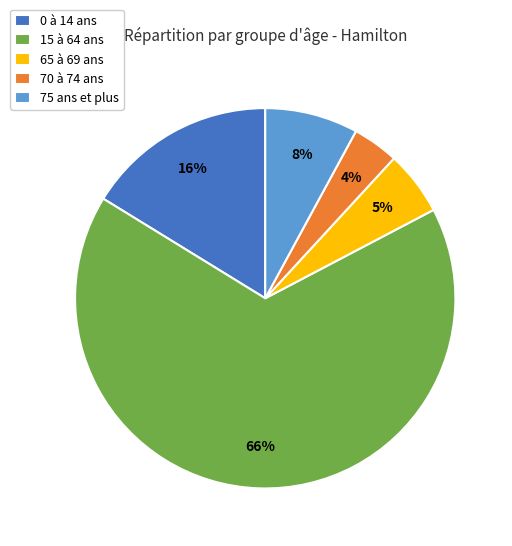

Approximately how many times larger is the value at 0 à 14 ans compared to 15 à 64 ans?

0.2